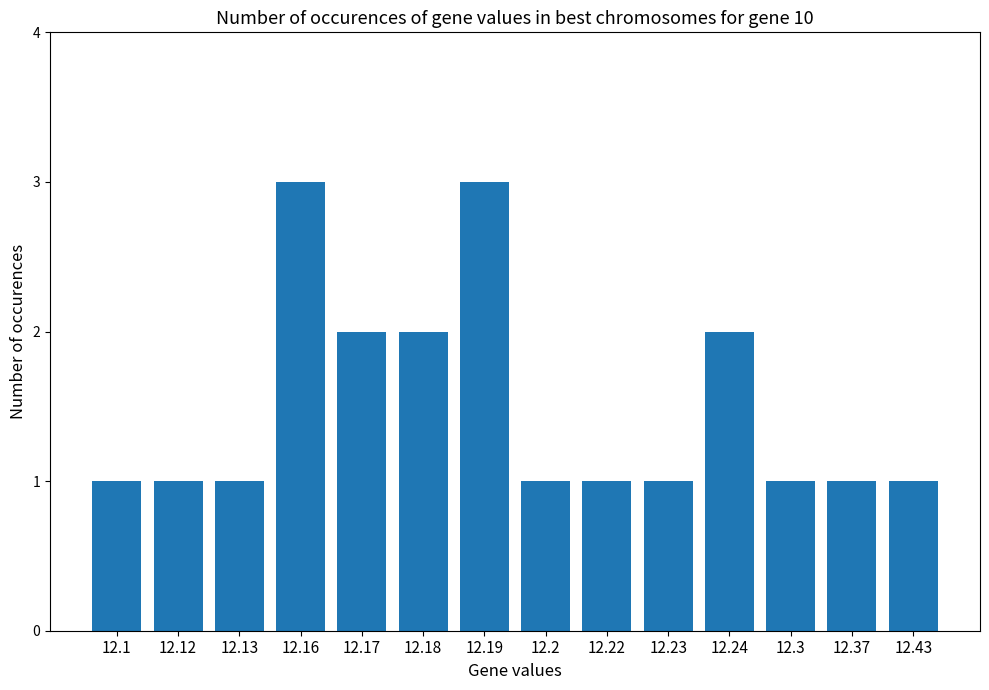

What is the sum of all values?

21